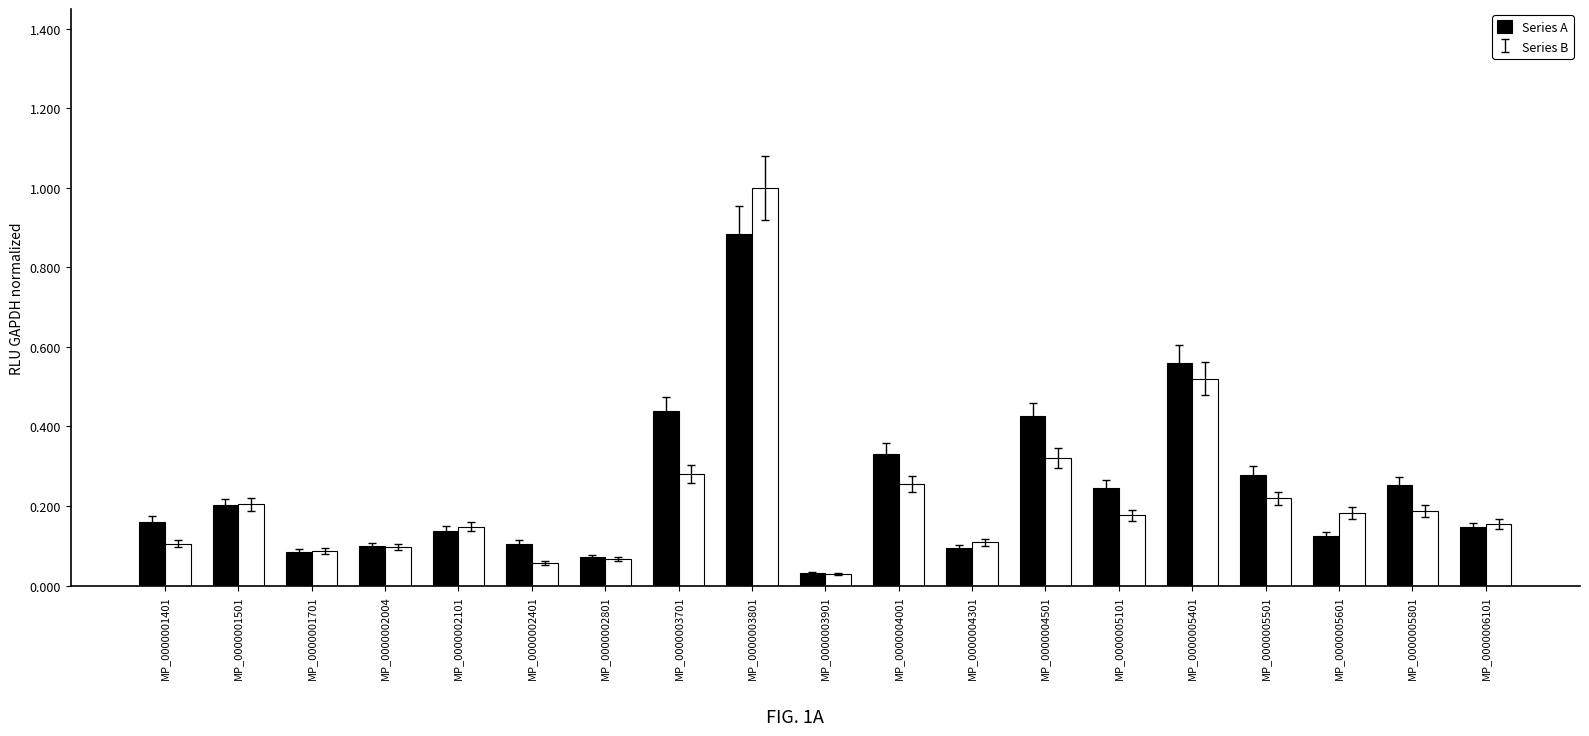

Rank the series by their average value, from lowest to highest.

Series B, Series A